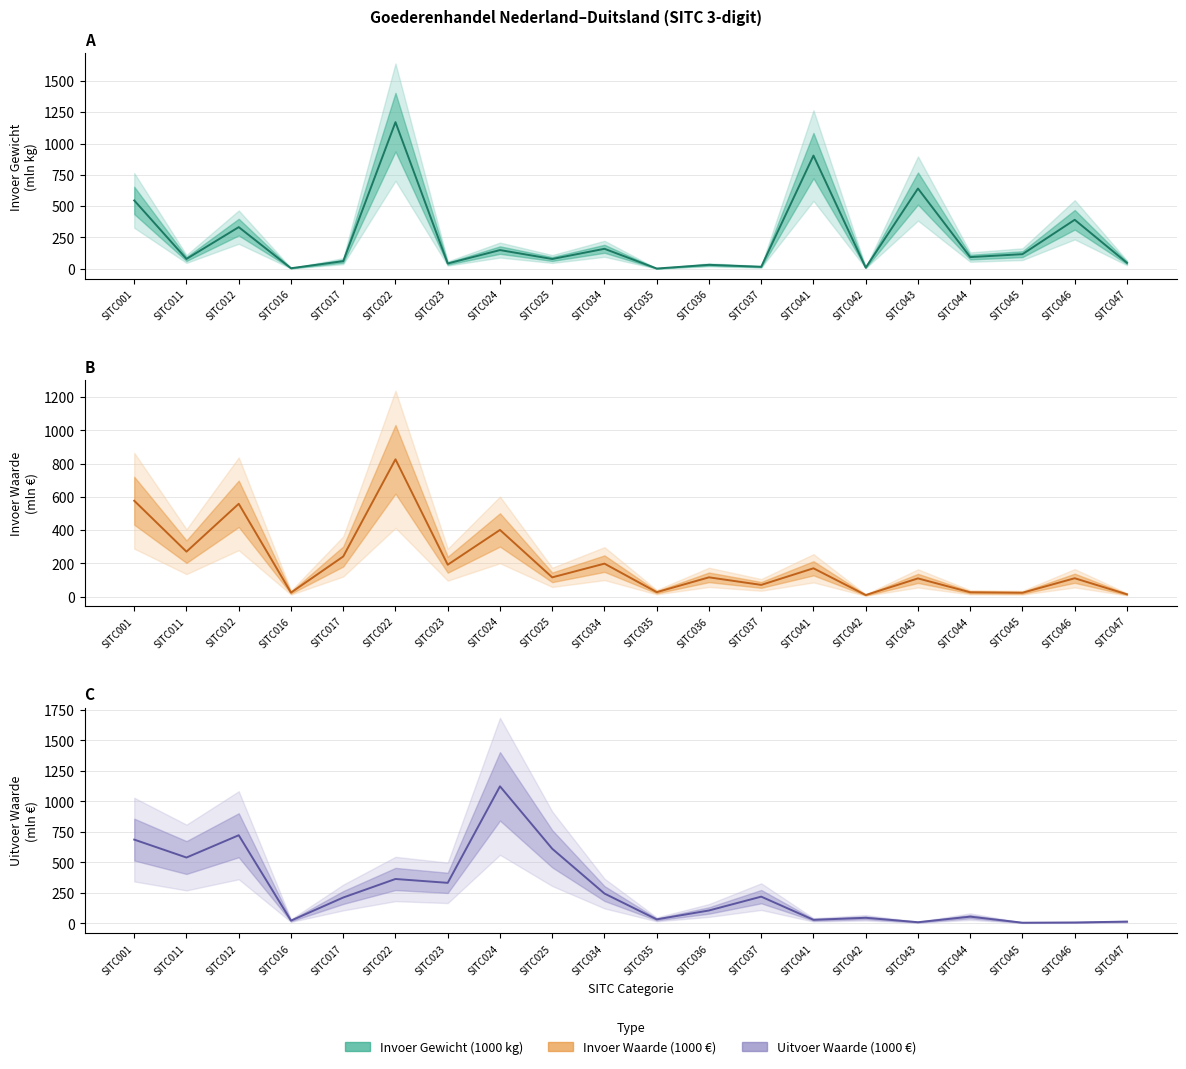

Where is the first local maximum for Uitvoer Waarde (1000 euro)?

SITC012